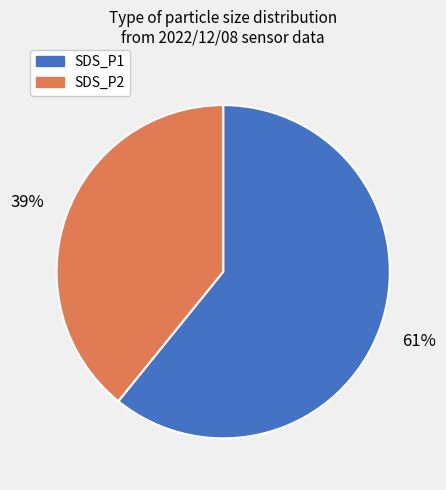

The SDS_P2 slice represents 47% of the pie. True or false?

False